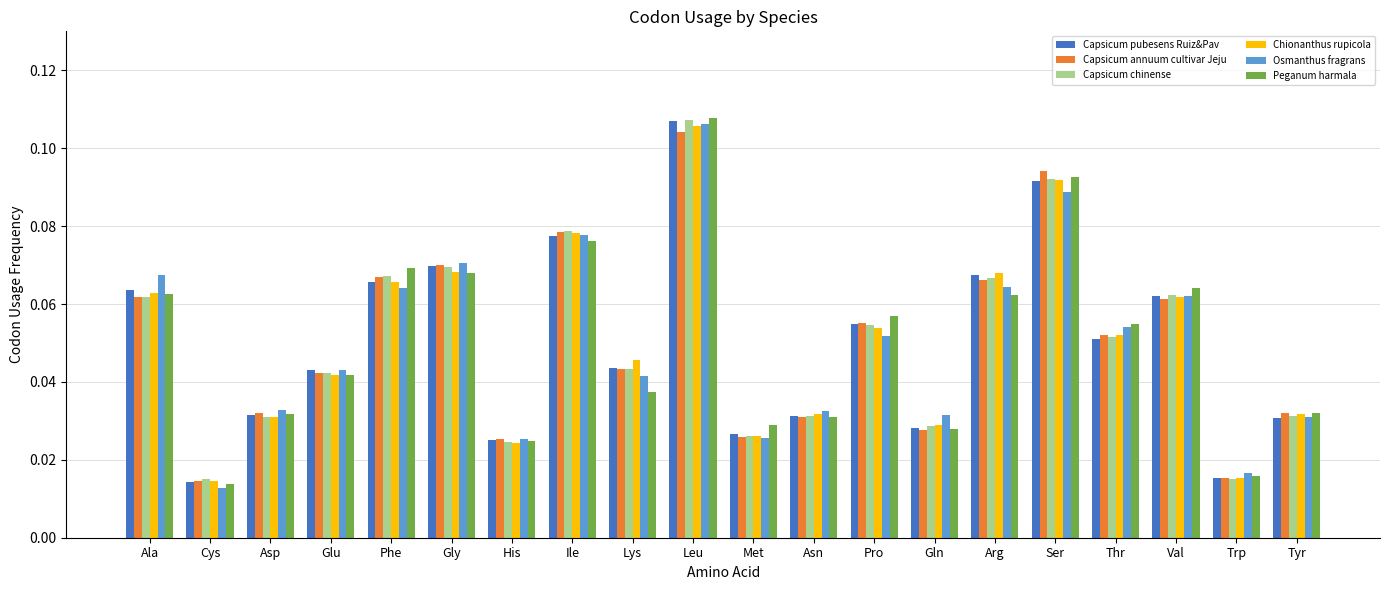

What is the sum of all Chionanthus rupicola values?

1.0